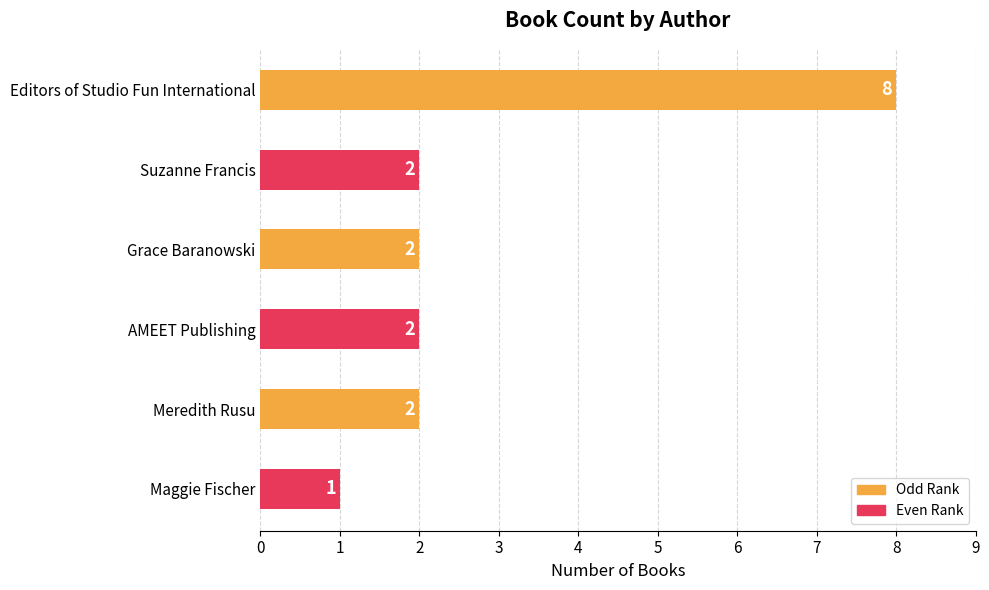

What is the average value?

3